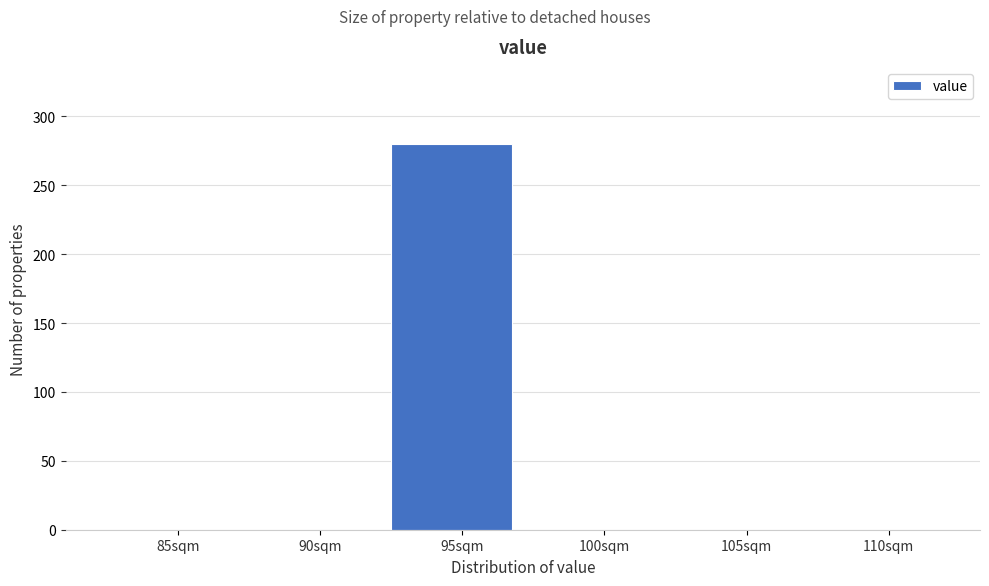

Reading left to right, transcribe all the data shown in this chart.

85sqm=0	90sqm=0	95sqm=280	100sqm=0	105sqm=0	110sqm=0